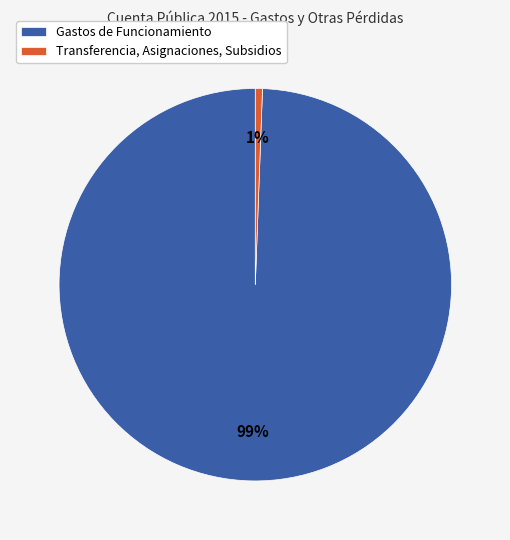

Rank the categories by value from lowest to highest.

Transferencia, Asignaciones, Subsidios, Gastos de Funcionamiento